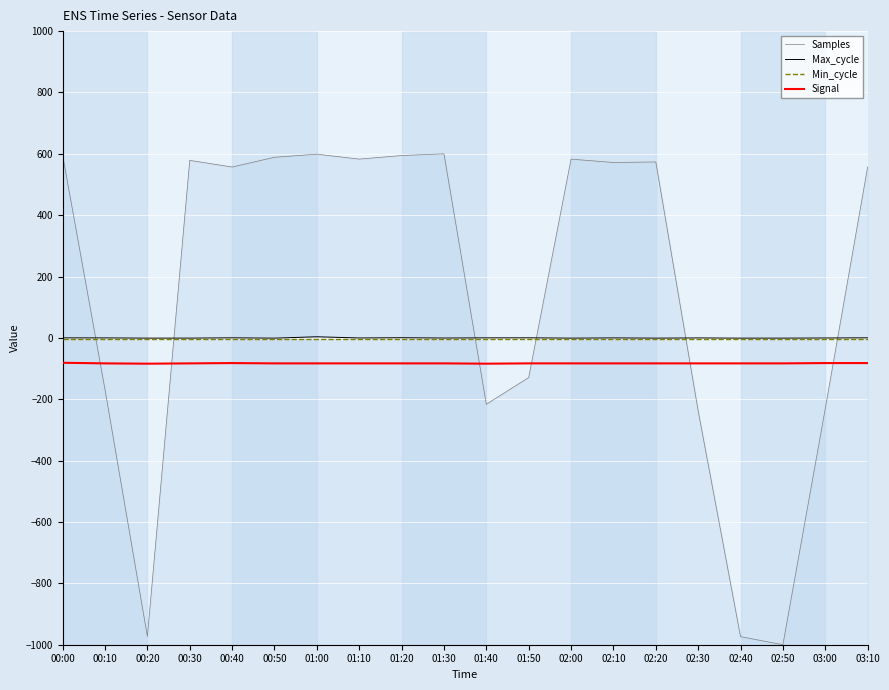

True or false: Max_cycle and Min_cycle cross at least once.

False